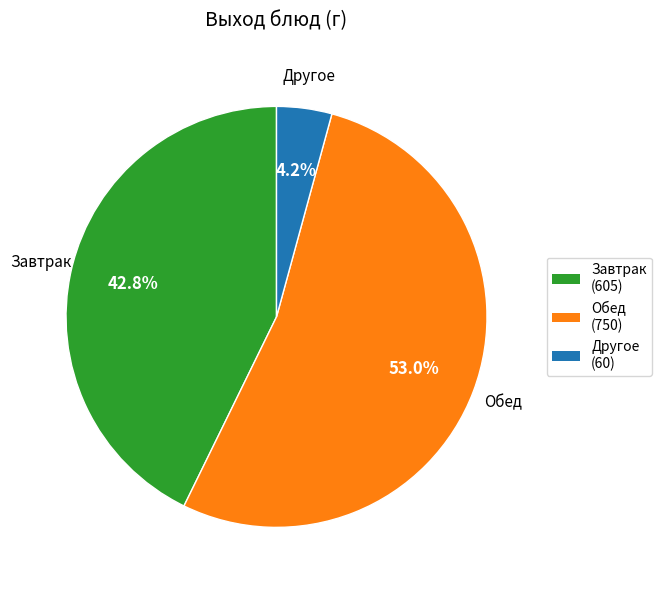

Does Другое represent more than half of the total?

No